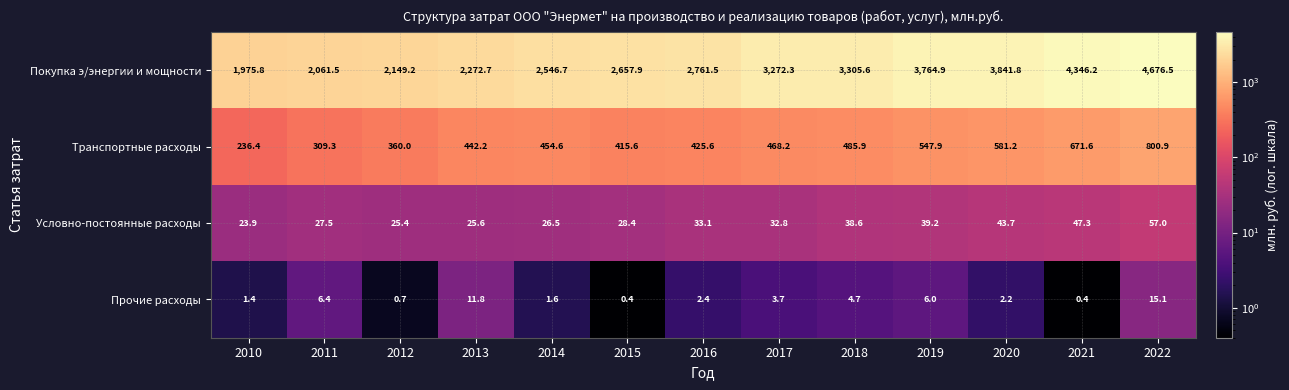

What is the average value of the Транспортные расходы series?

476.9